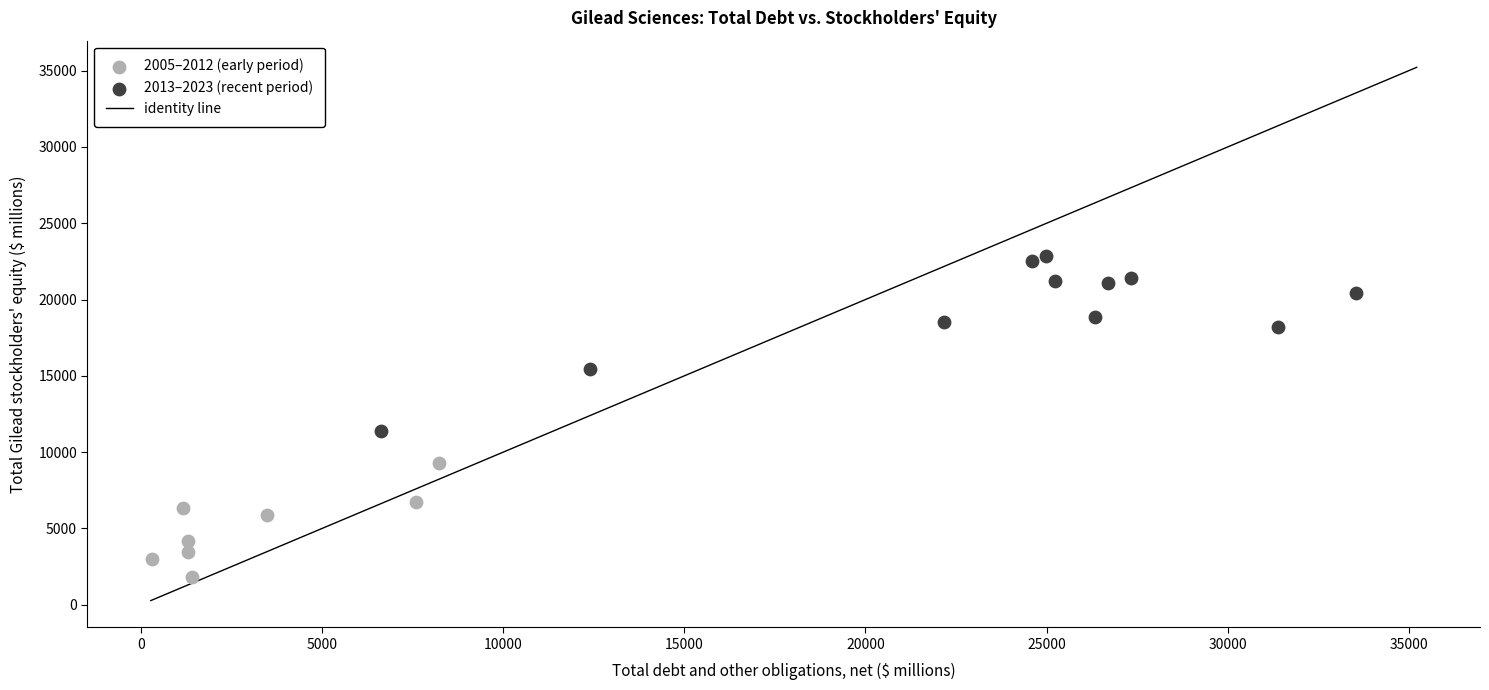

Which series reaches the minimum Y coordinate?

2005–2012 (early period)